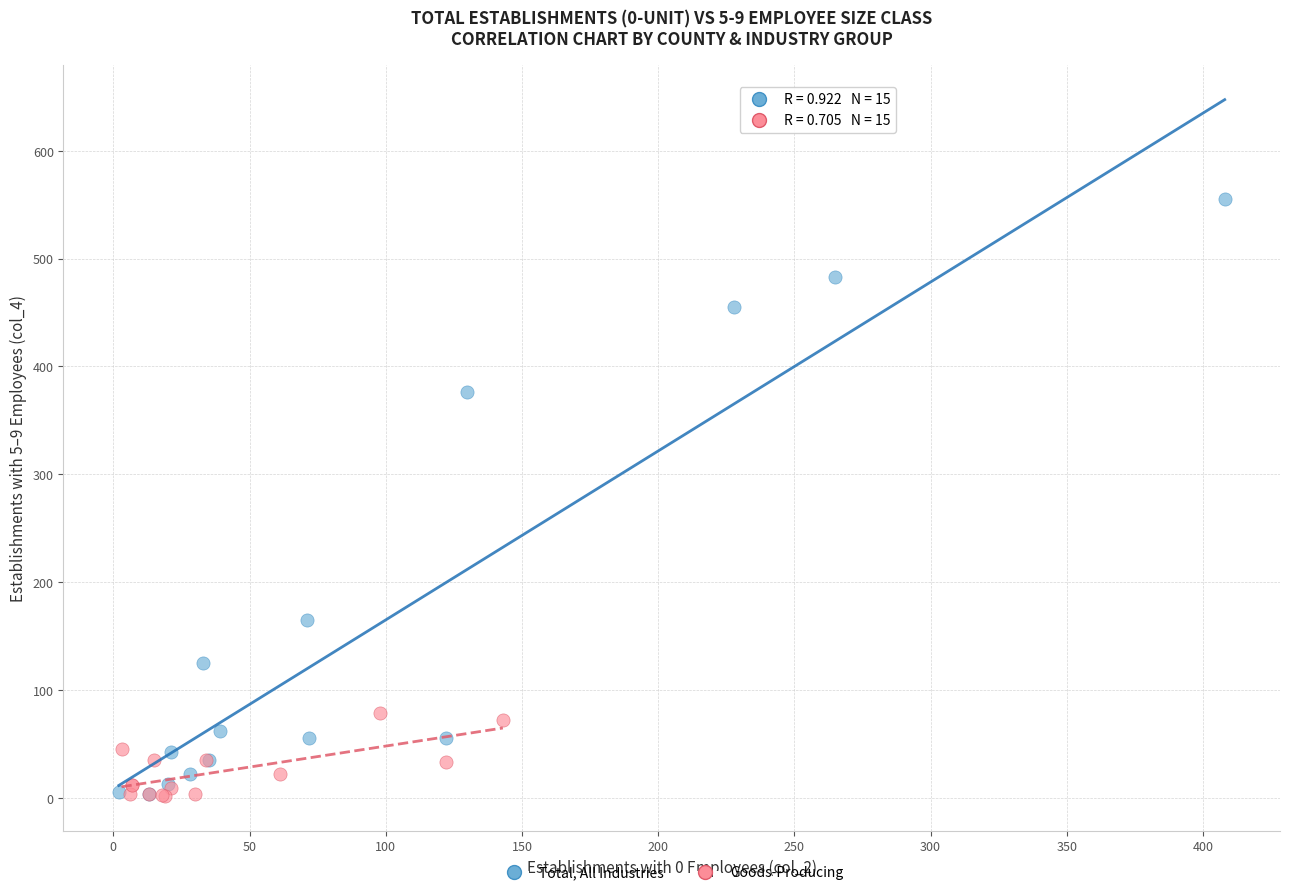

Which series reaches the maximum Y coordinate?

Total, All Industries